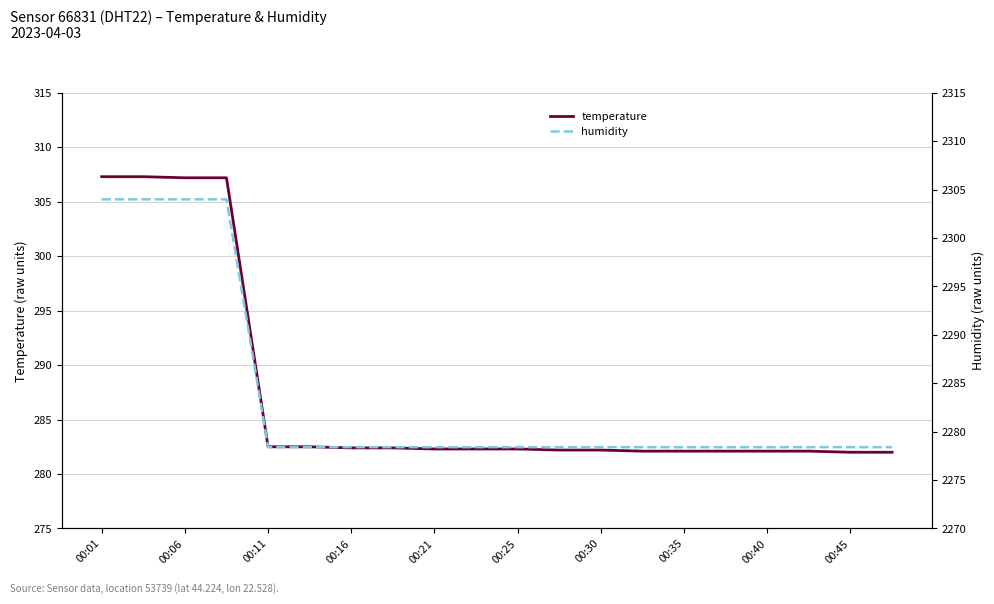

True or false: temperature has a value of 282.5 at 00:11.

True